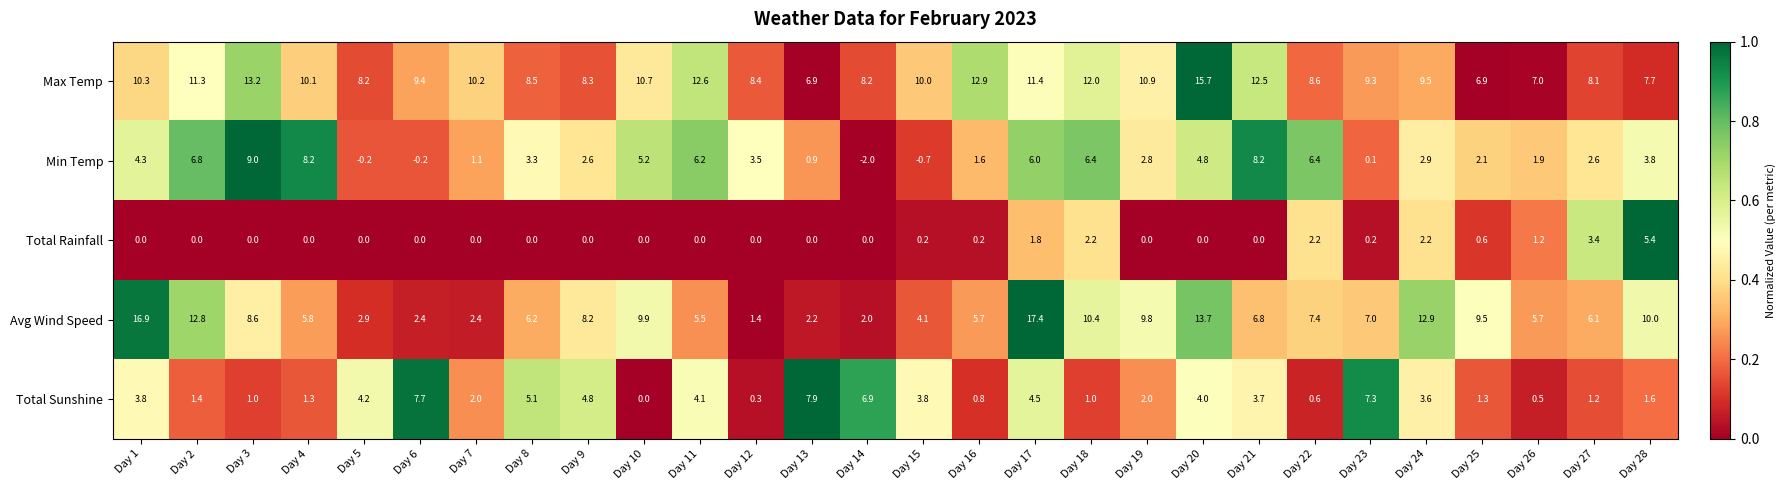

Count the number of data series in this chart.

5